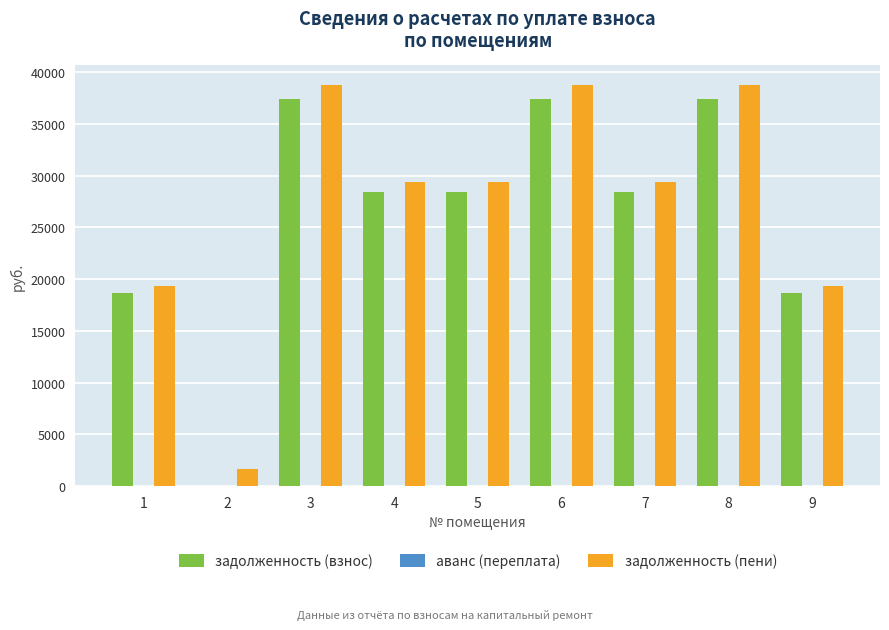

Is the value of задолженность (взнос) at 6 greater than the value of задолженность (пени) at 4?

Yes